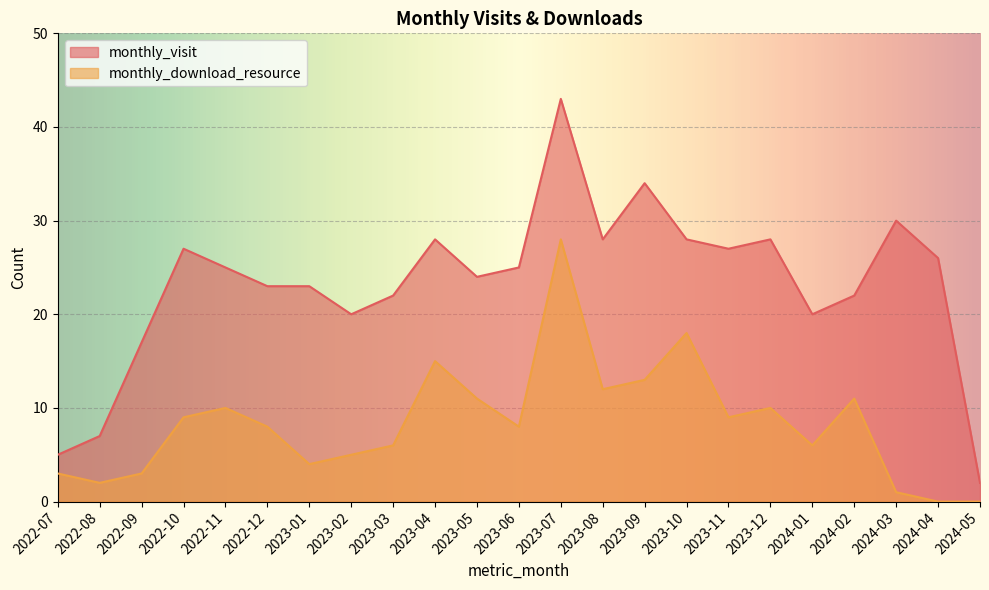

What is the label of the 2nd point from the left?

2022-08